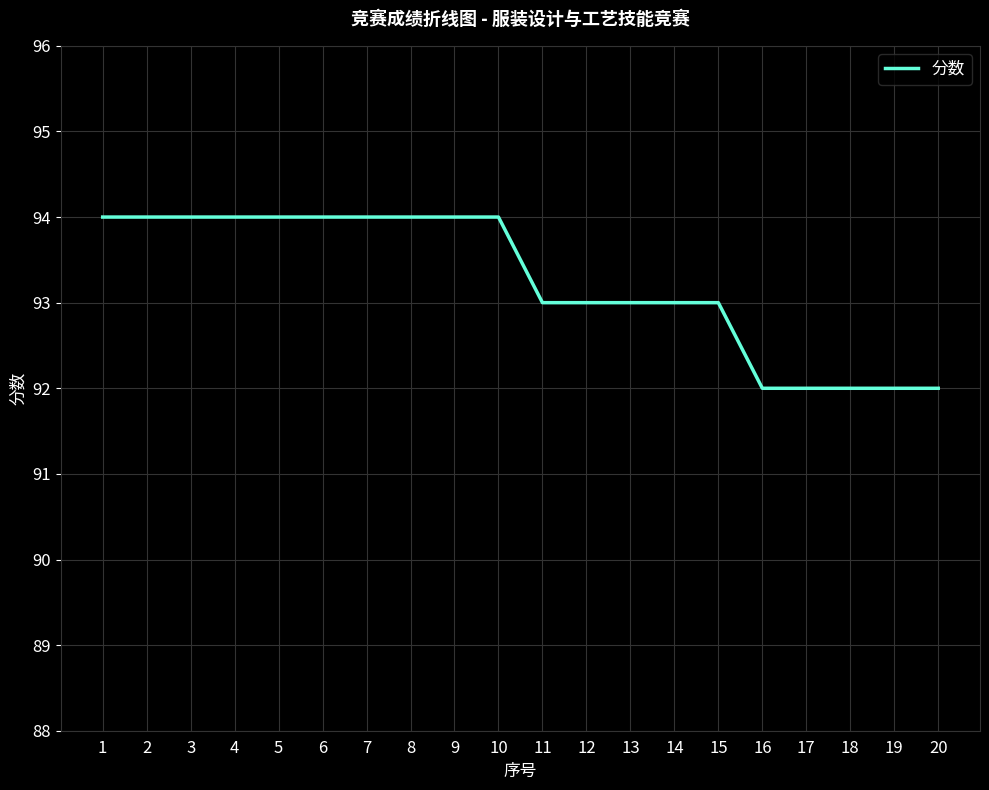

Approximately how many times larger is the value at 3 compared to 17?

1.0